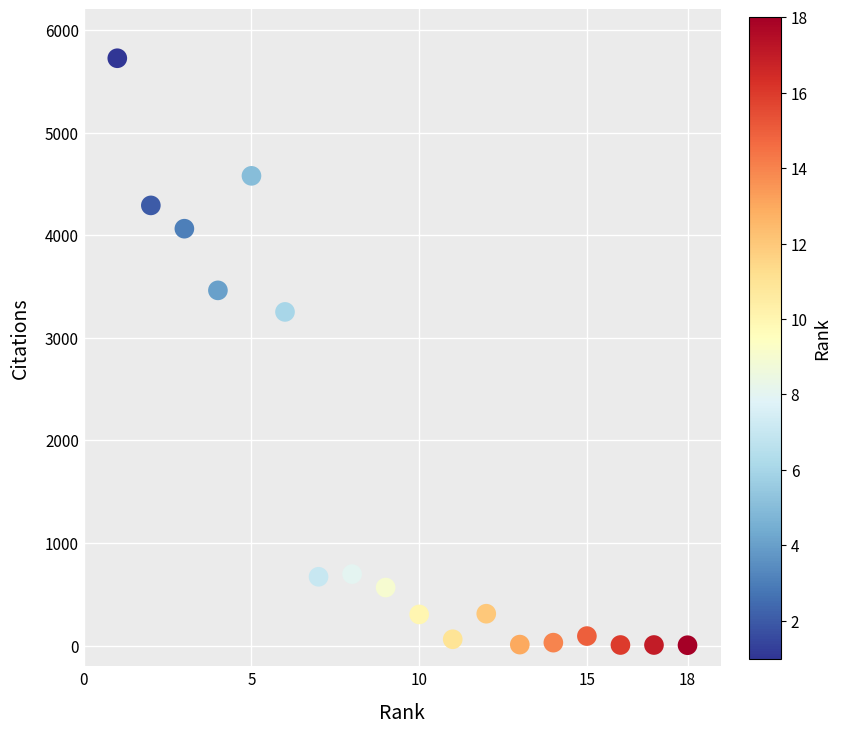

What is the range of Y values (max minus min)?

5720